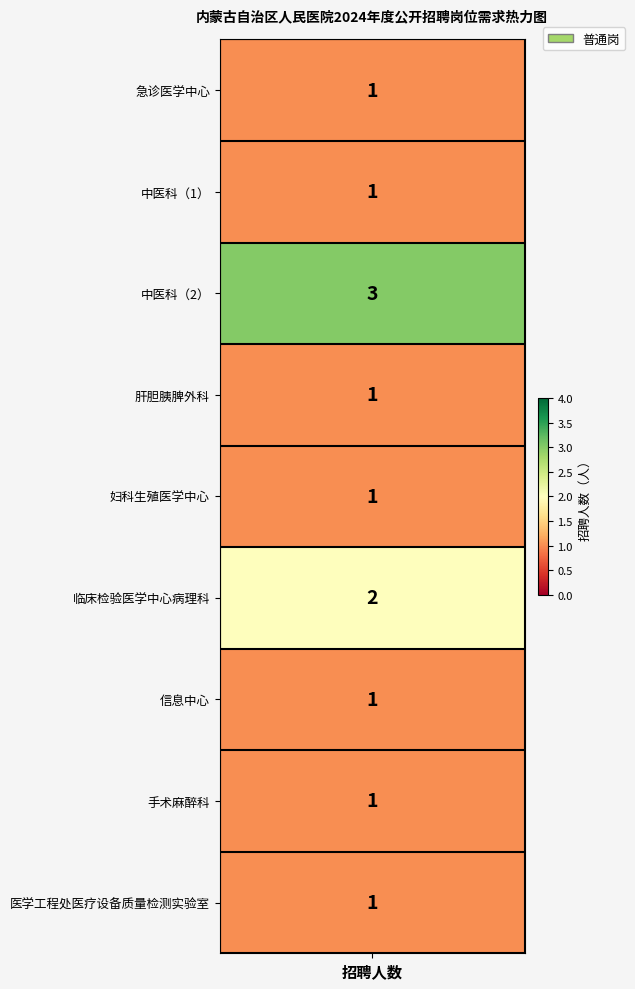

Approximately how many times larger is the value at 1 compared to 3?

1.0